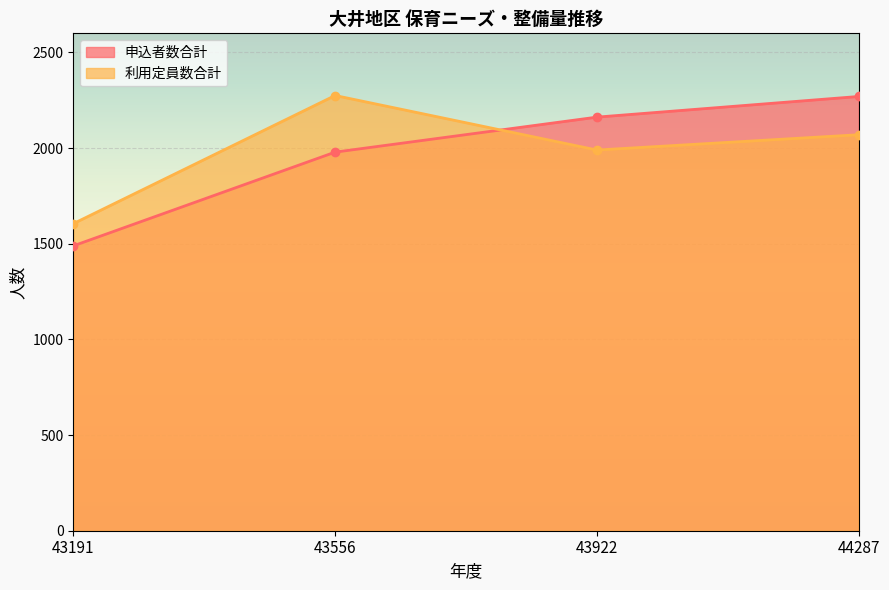

At which label is 申込者数合計 closest to 1879?

43556